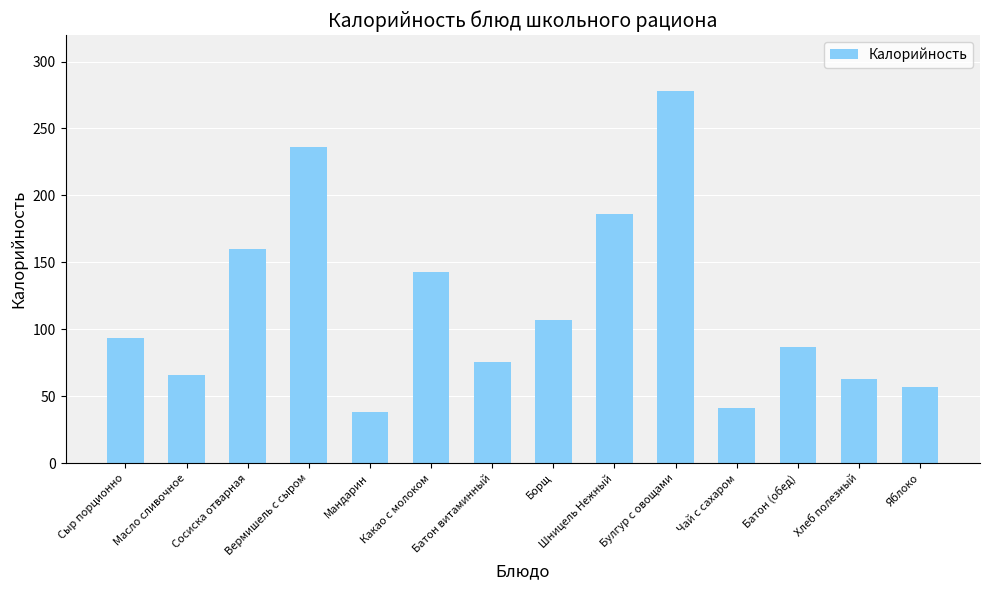

Does the chart contain stacked bars?

No